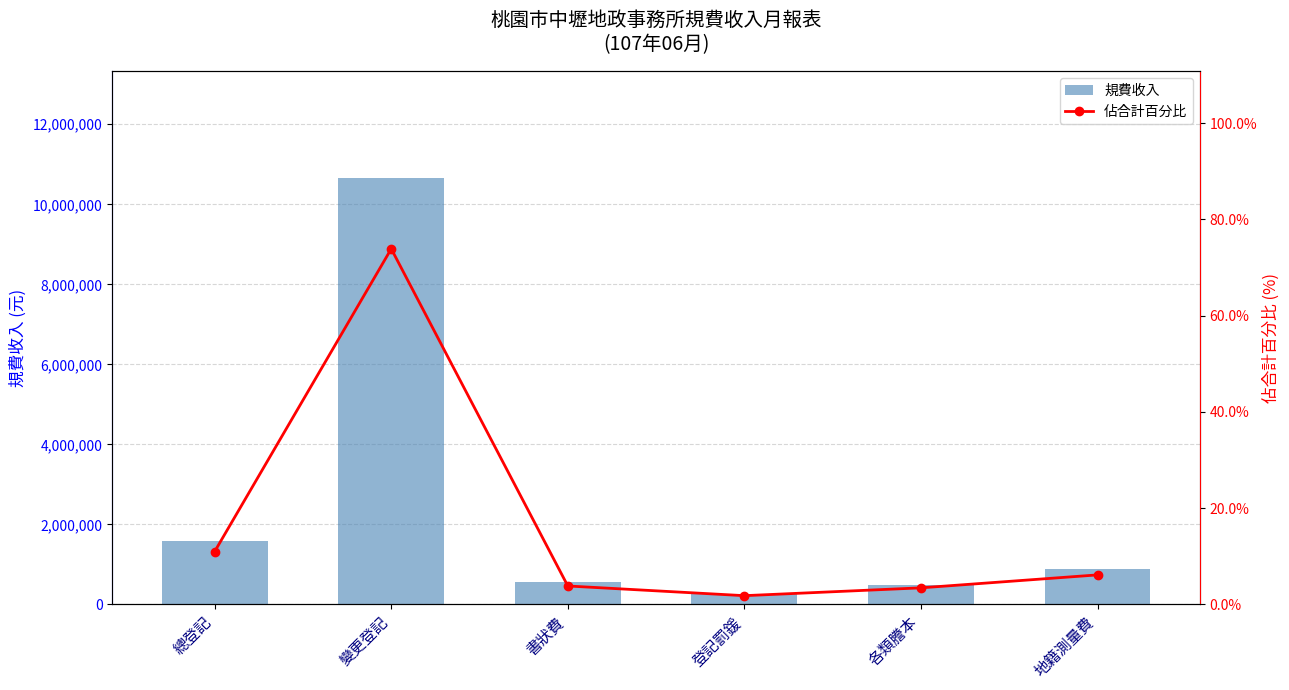

Where is 佔合計百分比 nearest to the value 37?

總登記